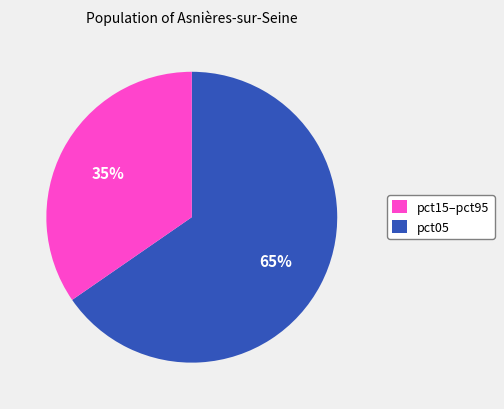

What is the majority slice?

pct15–pct95